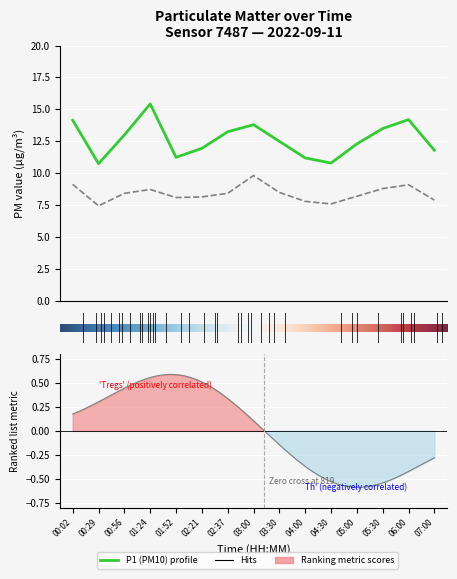

What is the highest value of the P1 series?

15.4